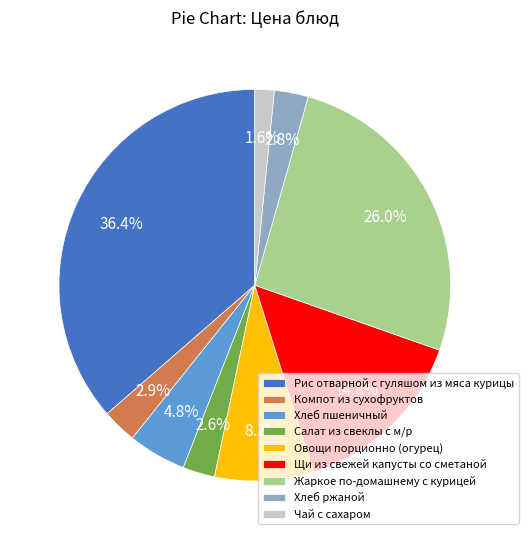

To the nearest percent, what is the difference between the largest and smallest slice percentages?

35%